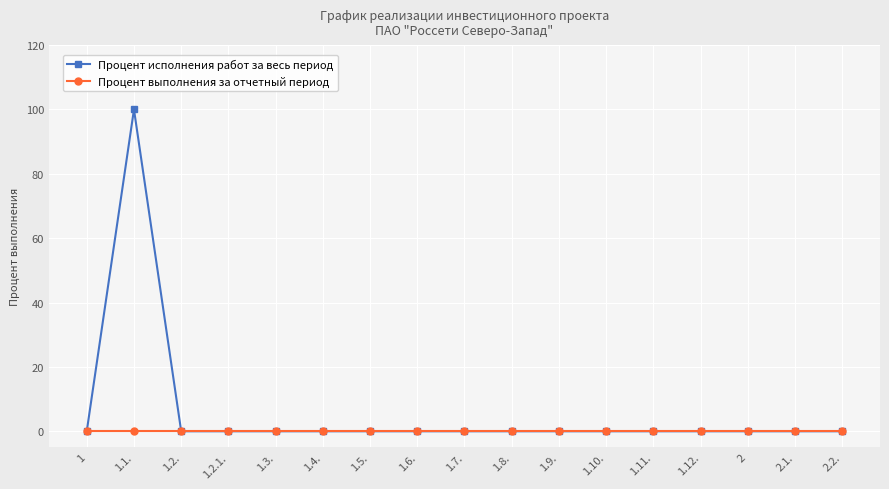

Reading left to right, what are all the values shown in this chart?

Процент исполнения работ за весь период: 0	100	0	0	0	0	0	0	0	0	0	0	0	0	0	0	0
Процент выполнения за отчетный период: 0	0	0	0	0	0	0	0	0	0	0	0	0	0	0	0	0